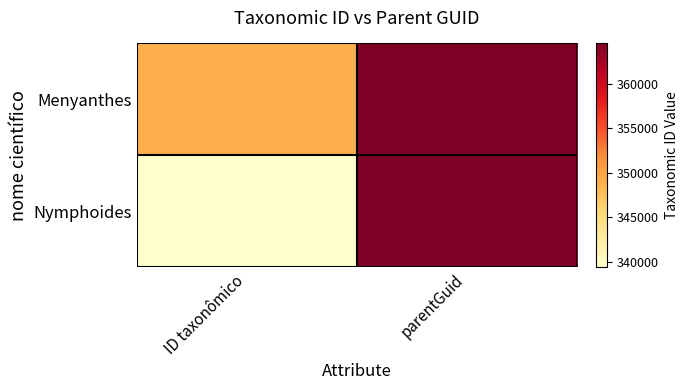

List the series in order of their overall mean, lowest first.

Nymphoides, Menyanthes